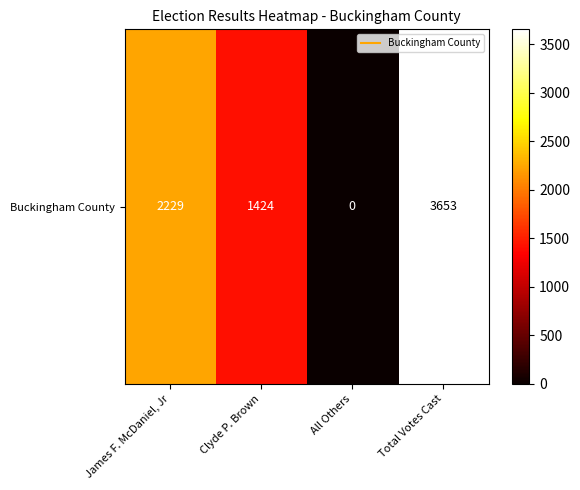

What is the sum of the values at James F. McDaniel, Jr and Clyde P. Brown?

3653